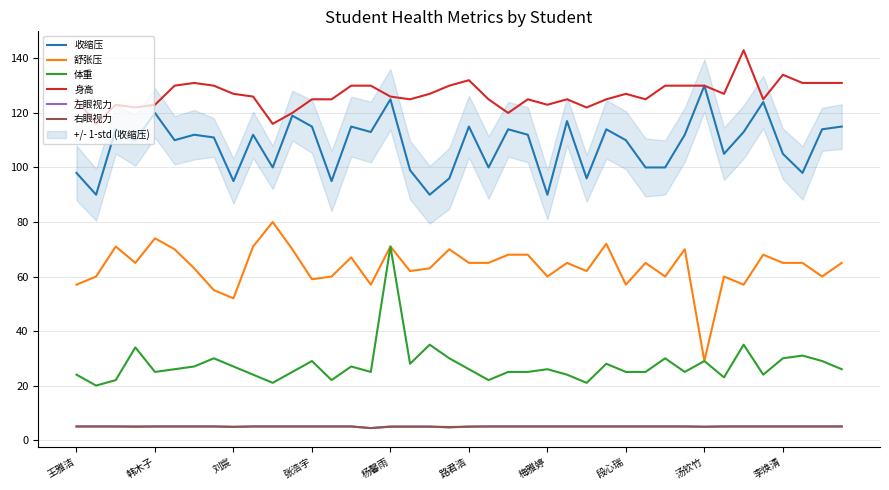

What is the sum of the 舒张压 values at 18 and 王雅洁?

120.0